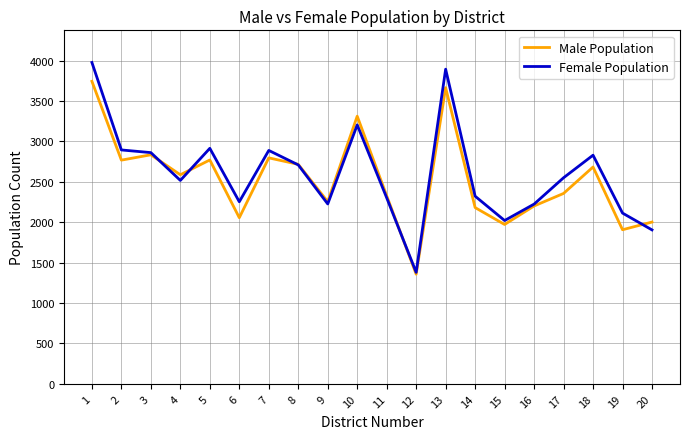

How many categories are shown in the chart?

20